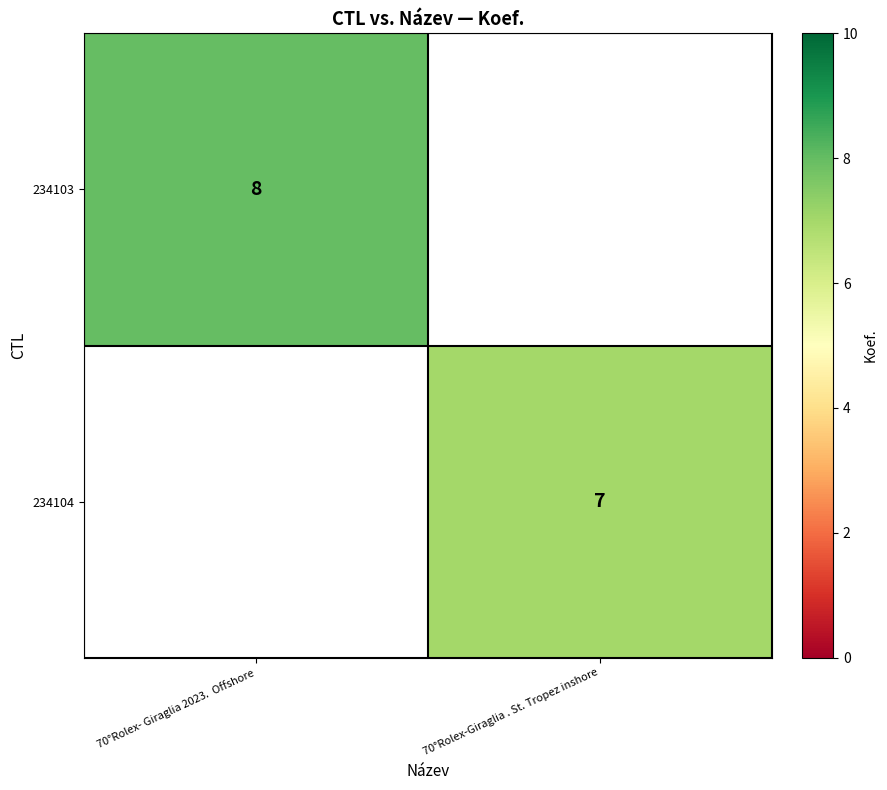

True or false: 234104 has a value of 7 at 70°Rolex-Giraglia . St. Tropez inshore.

True